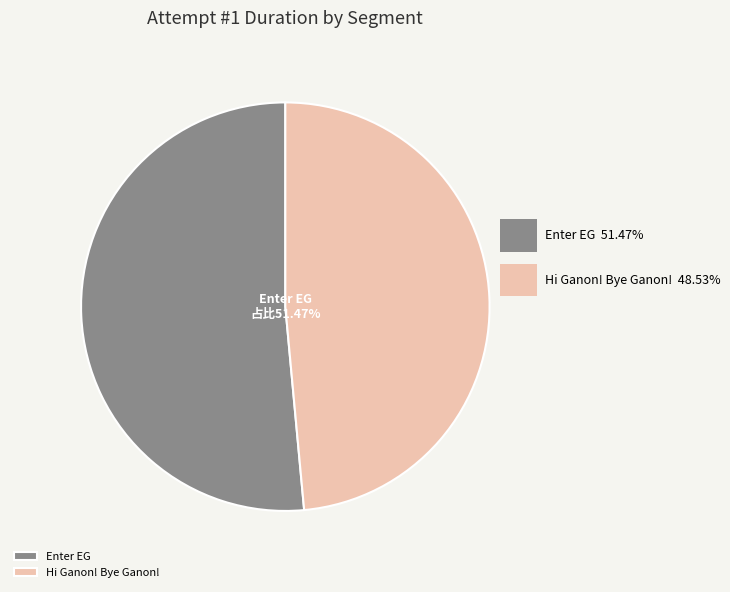

Which slice is the largest?

Enter EG